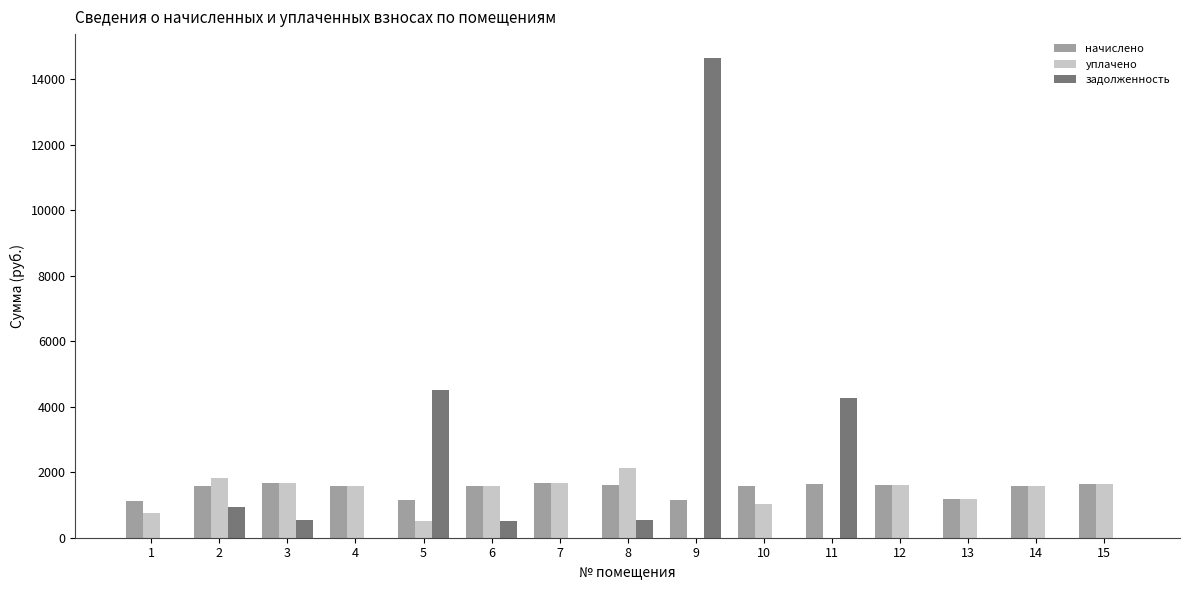

What is the sum of the уплачено values at 7 and 2?

3479.4